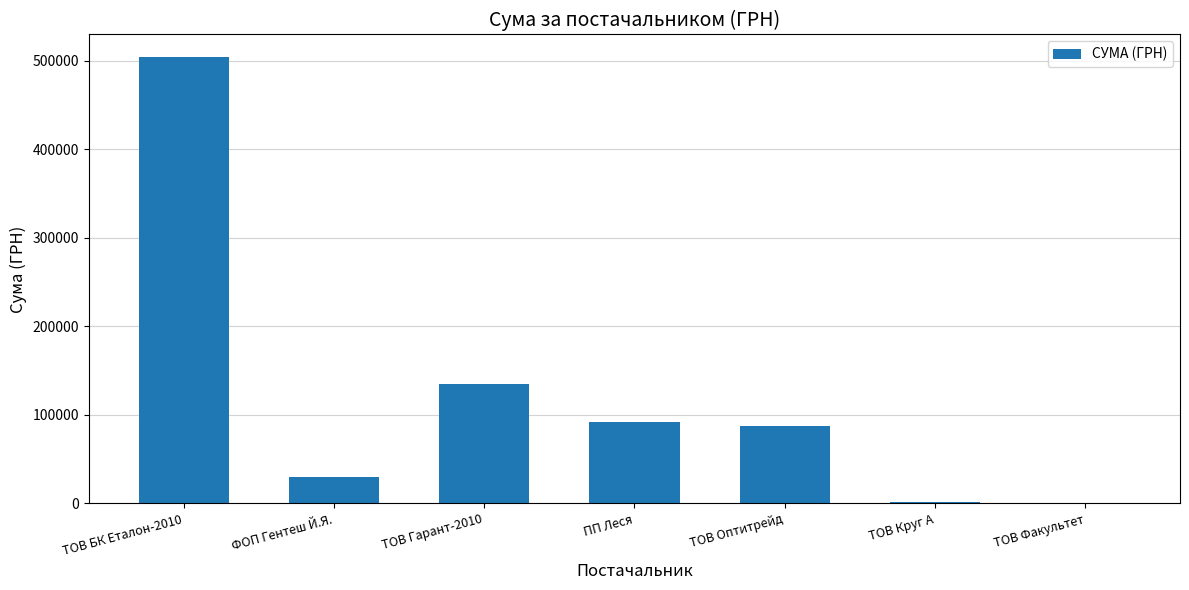

What is the sum of all values?

849596.9